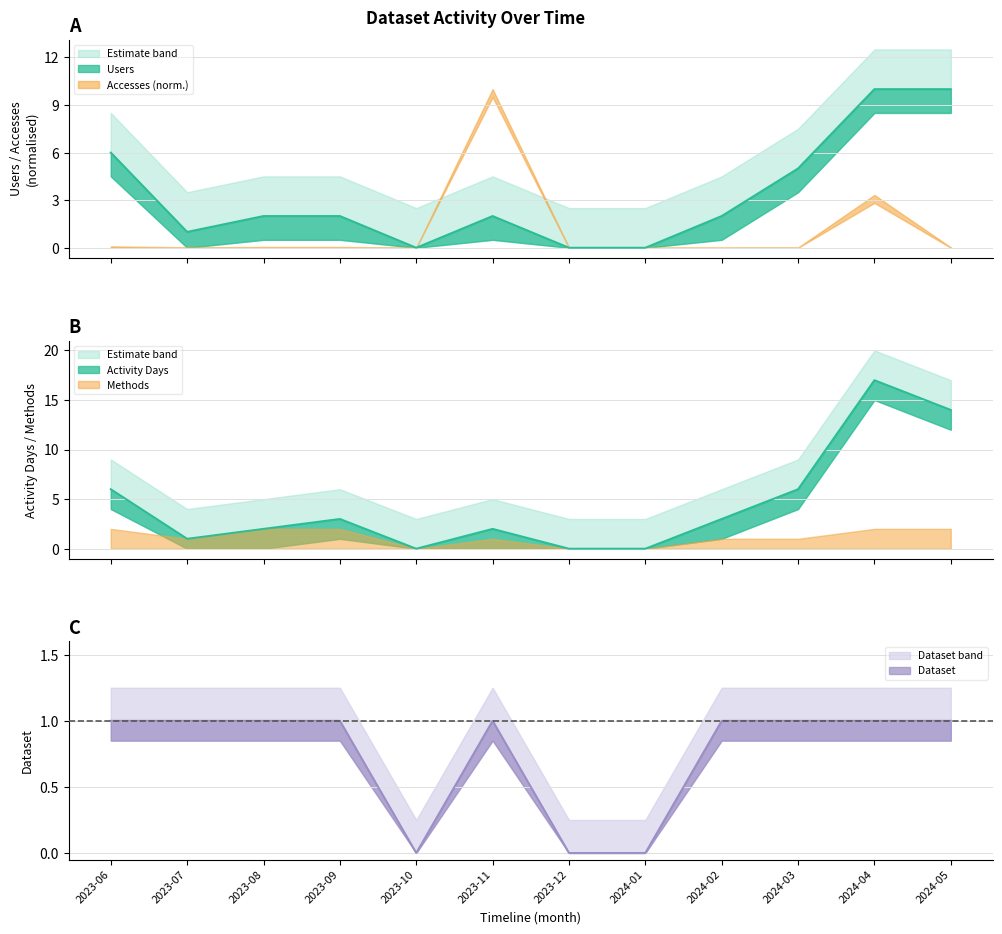

What position from the left is 2023-06?

1